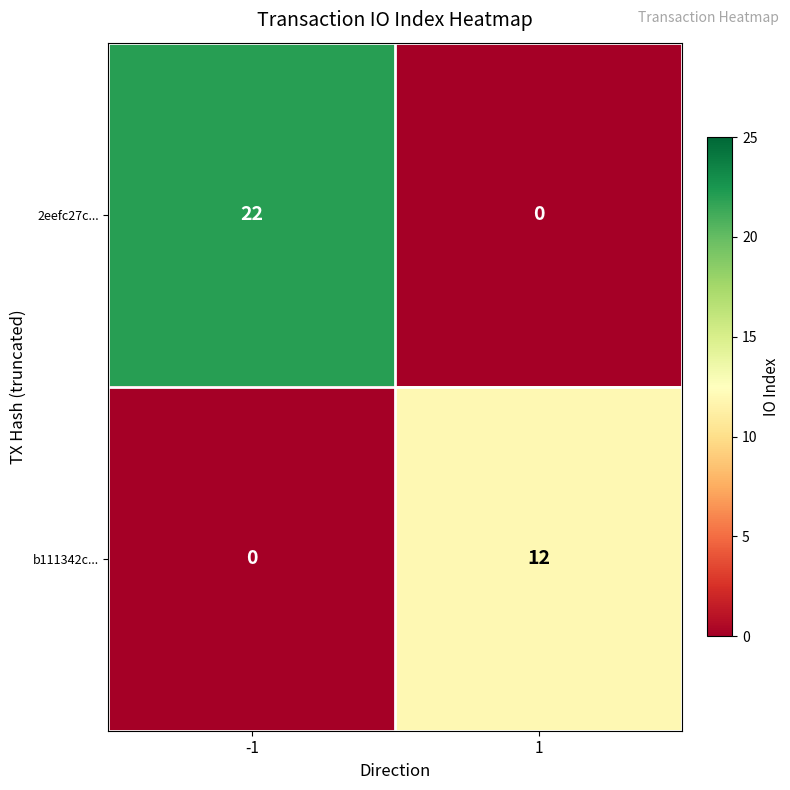

Count the number of data series in this chart.

2